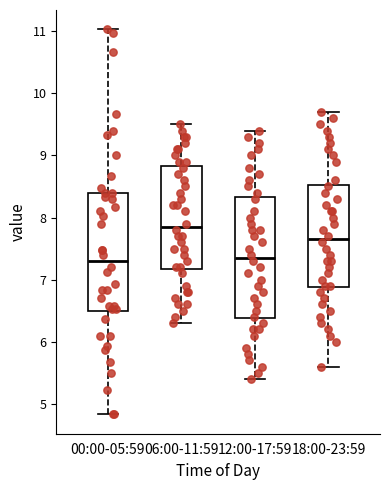

Reading left to right, read every box against the y-axis: the position of its median line, the range the box covers, and the ends of its whiskers. The values are not printed on the chart, so give them approximately, as read against the axis.

00:00-05:59: median 7.3, box 6.5 to 8.4, whiskers 4.8 to 11.0
06:00-11:59: median 7.9, box 7.2 to 8.8, whiskers 6.3 to 9.5
12:00-17:59: median 7.4, box 6.4 to 8.3, whiskers 5.4 to 9.4
18:00-23:59: median 7.7, box 6.9 to 8.5, whiskers 5.6 to 9.7